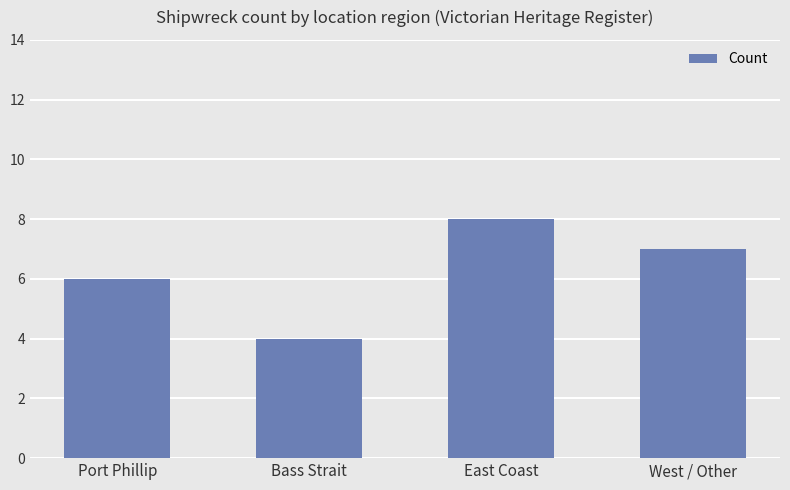

What is the value of the 1st bar from the left?

6